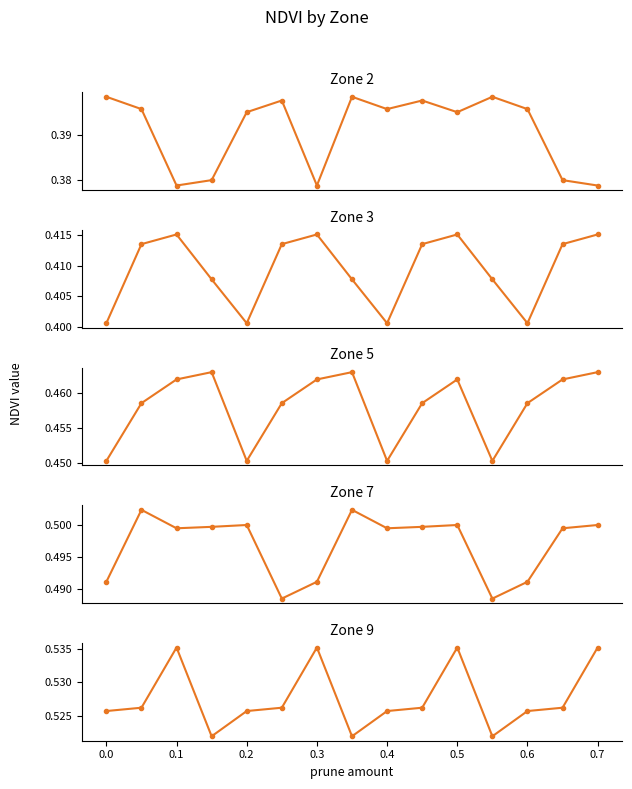

At how many categories does at least one series exceed 0?

15